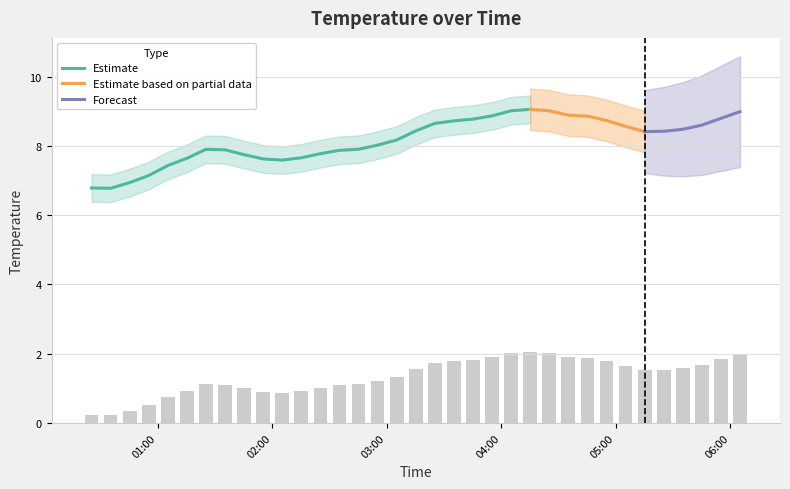

What is the difference between the values at 2020-04-26 01:05:10 and 2020-04-26 00:25:10?

0.5